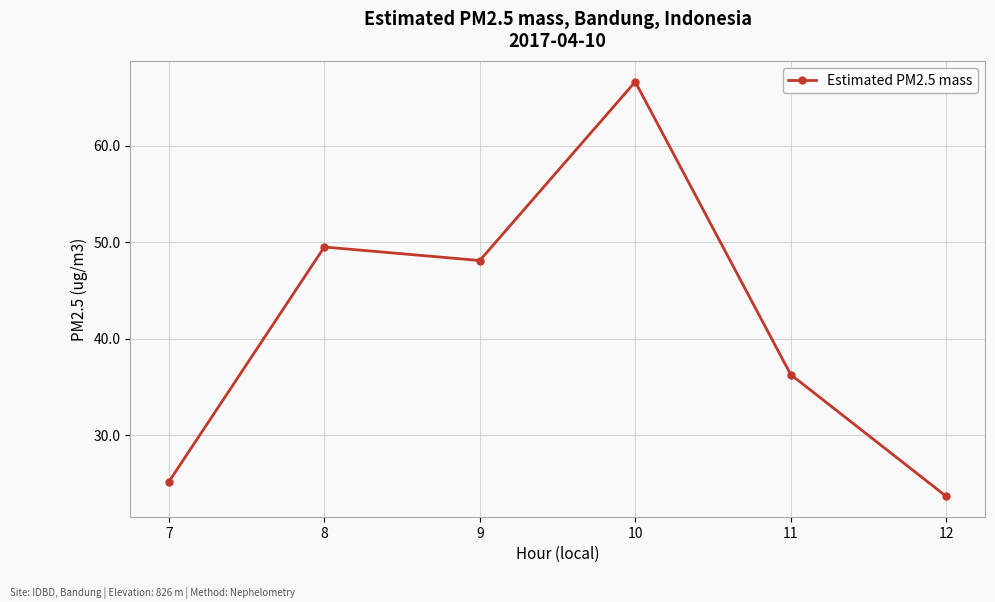

How many lines are shown in the chart?

1